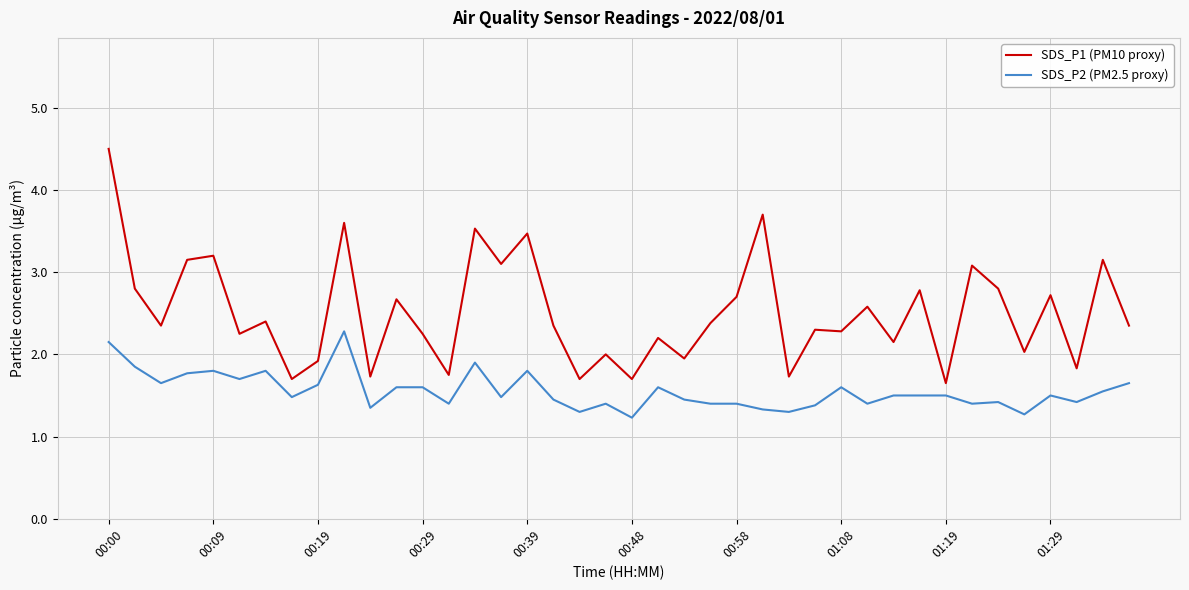

List the series in order of their overall mean, highest first.

SDS_P1 (PM10 proxy), SDS_P2 (PM2.5 proxy)